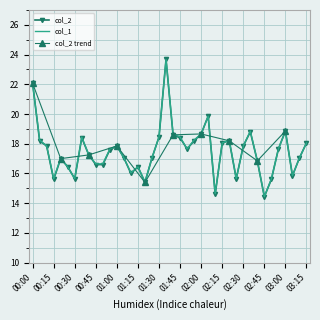

What is the total value across all series at 00:35?

36.9